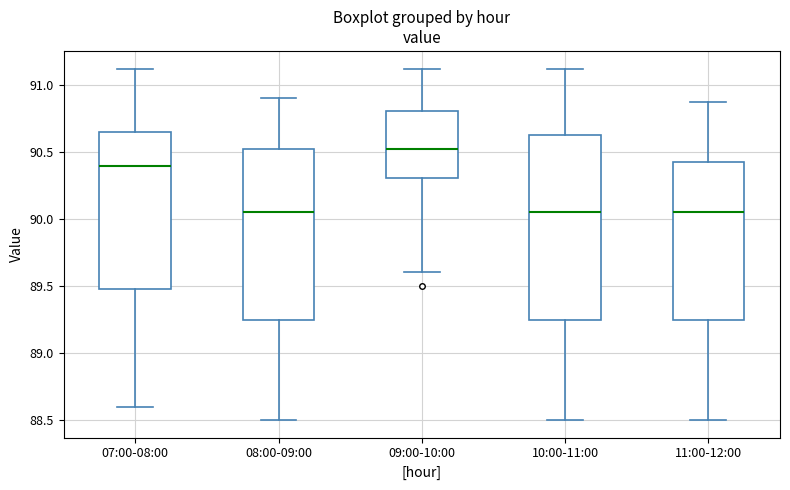

Comparing the boxes themselves (not the whiskers), which one is the tallest?

10:00-11:00